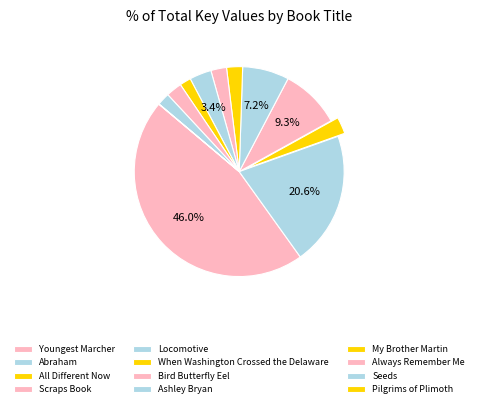

To the nearest percent, what is the combined percentage of Youngest Marcher and Seeds?

48%